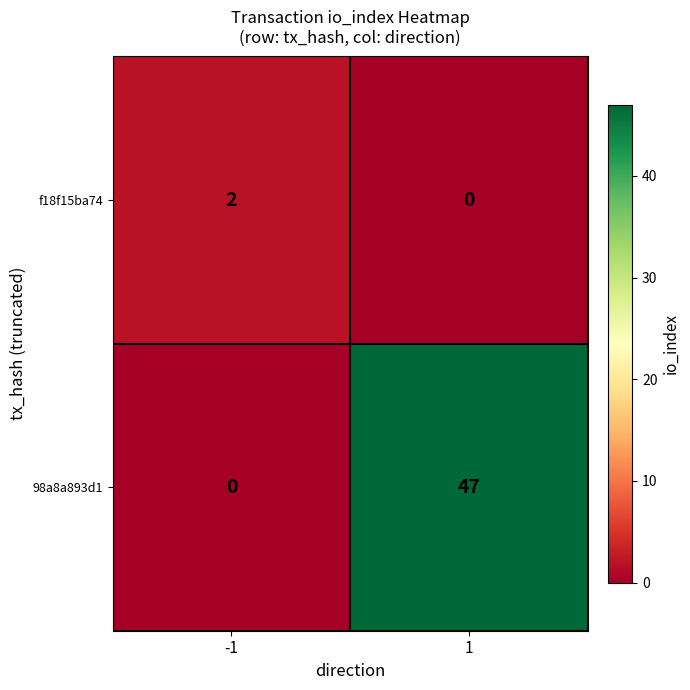

The f18f15ba74 series shows 1 at -1. True or false?

False